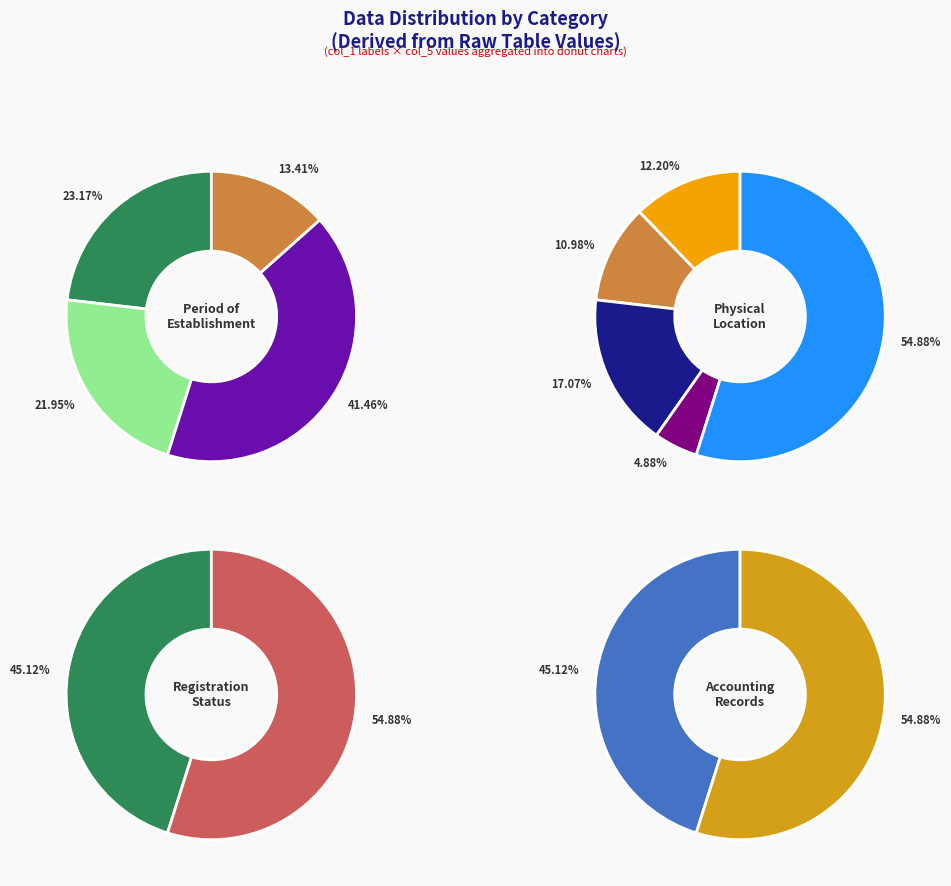

Is it true that 9 is 6% of the pie?

False